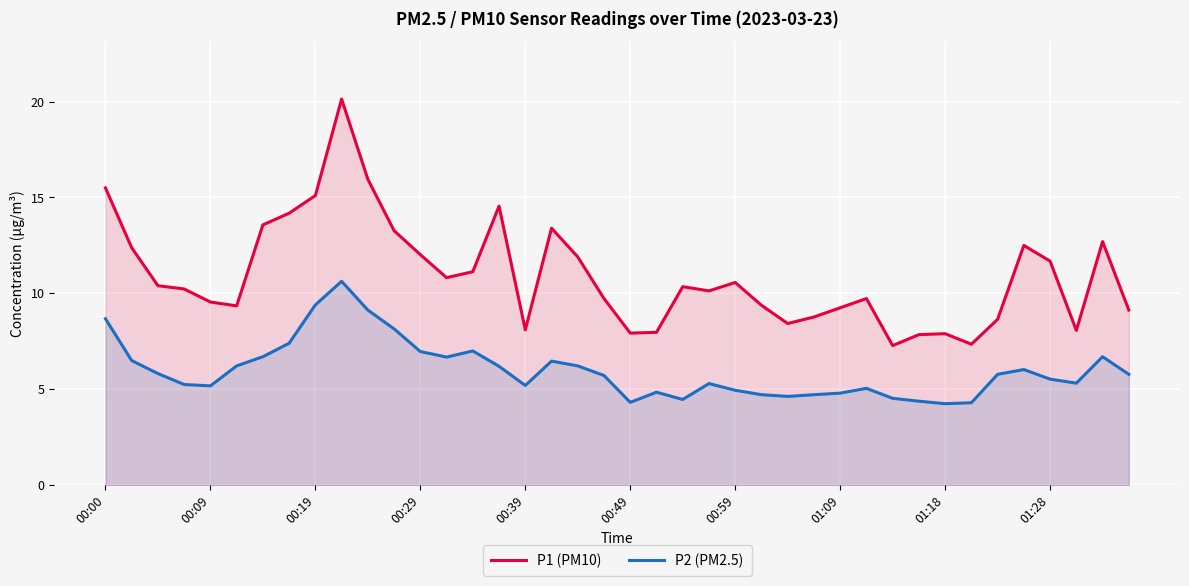

What is the greatest value displayed?

20.1